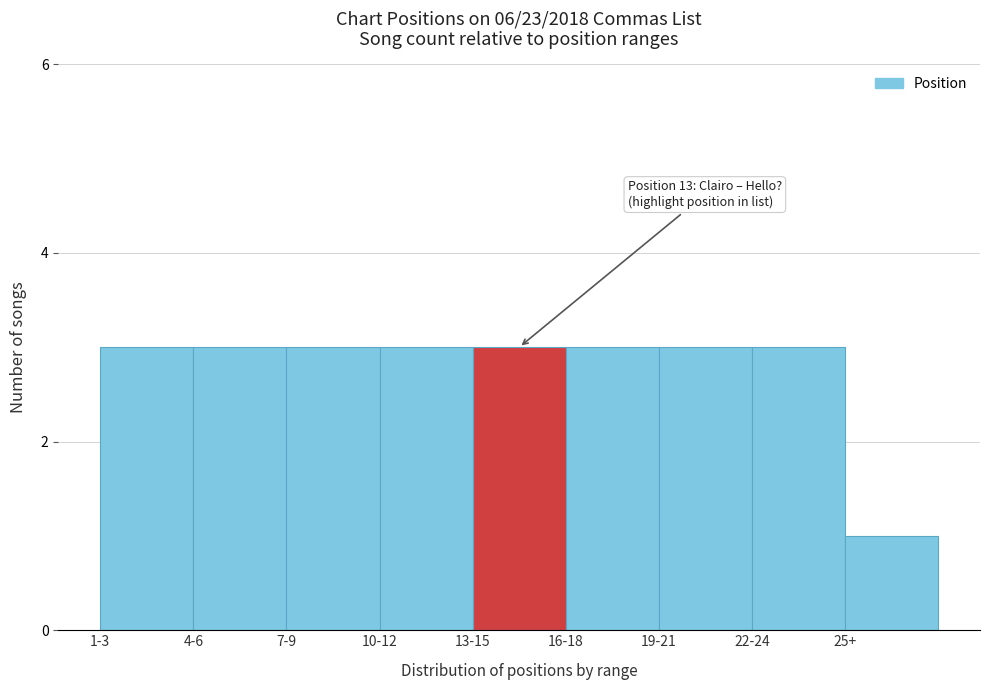

Reading right to left, transcribe all the data shown in this chart.

1	3	3	3	3	3	3	3	3